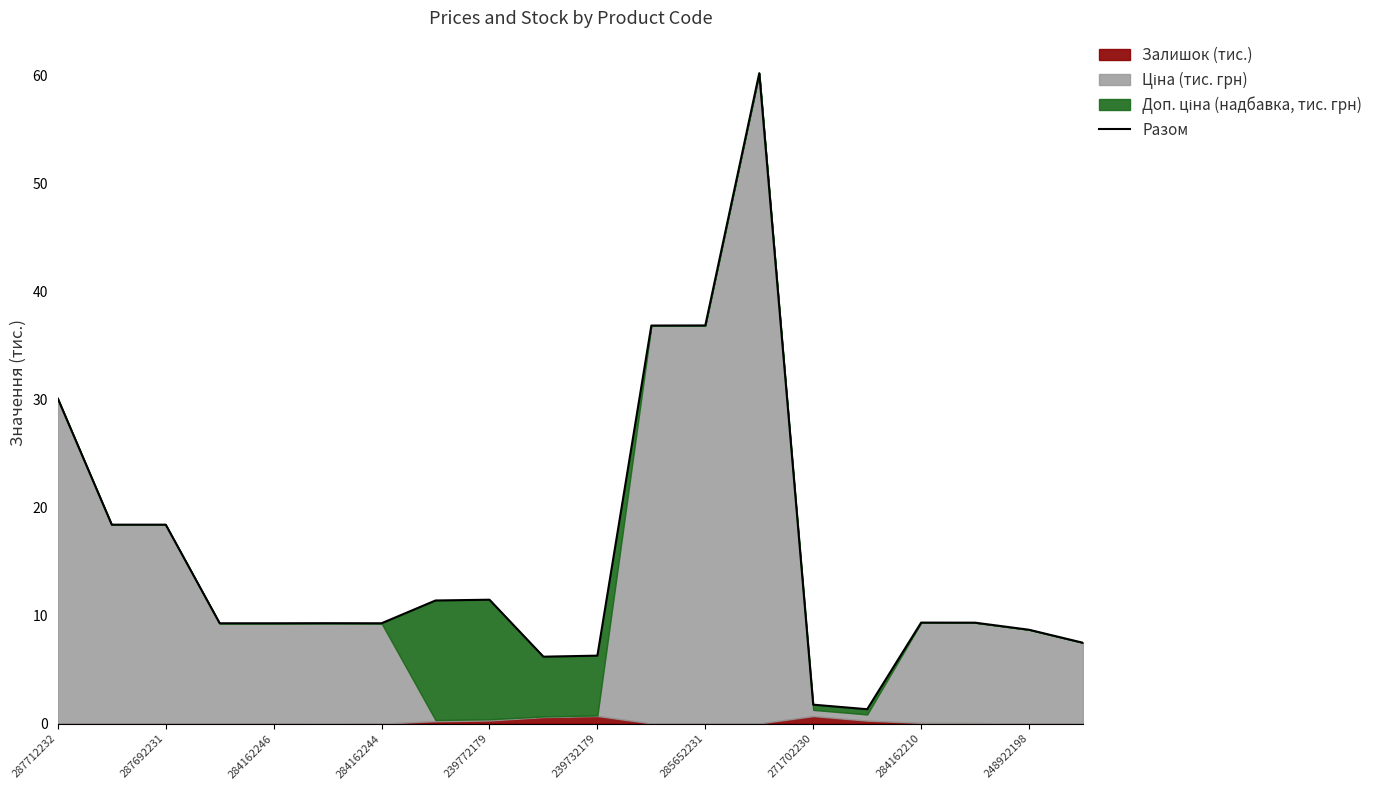

What is the label of the 20th point from the left?

19